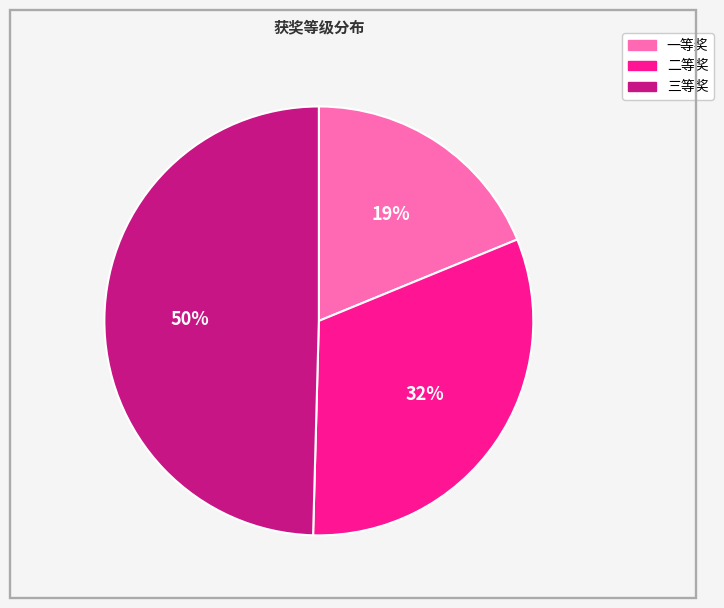

Rank the categories by value from highest to lowest.

三等奖, 二等奖, 一等奖